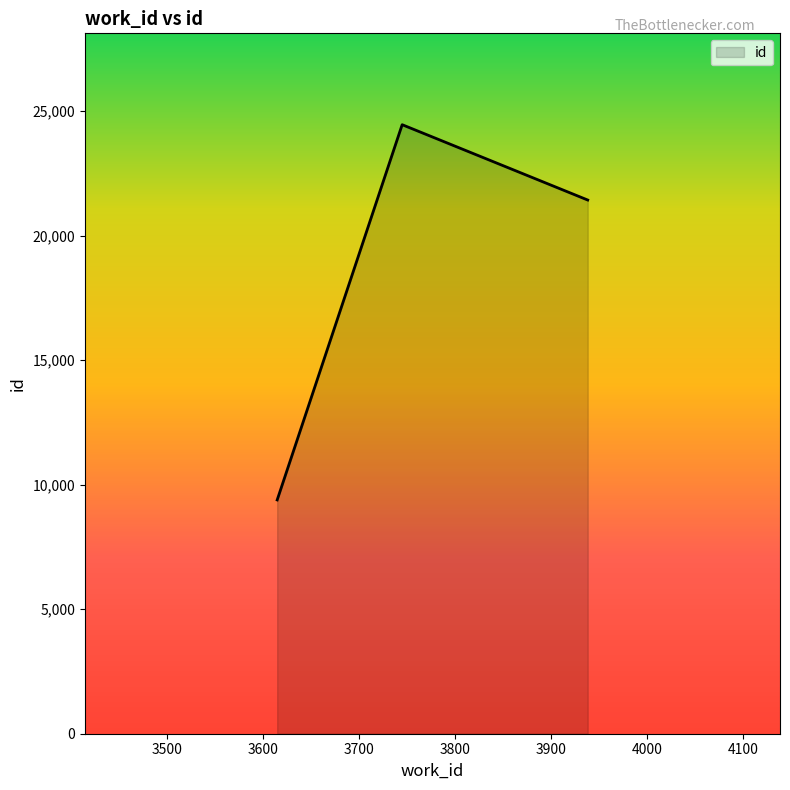

What is the sum of all values?

55277